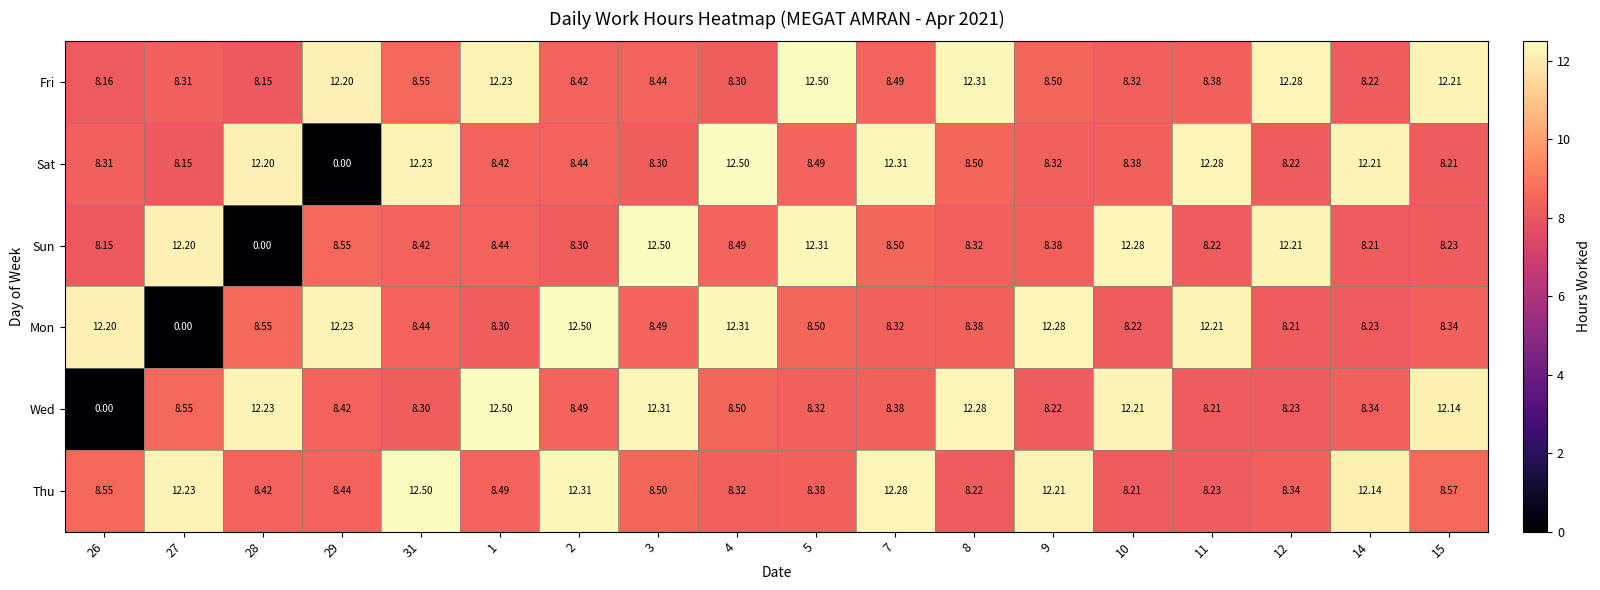

What is the total value across all series at 15?

57.7